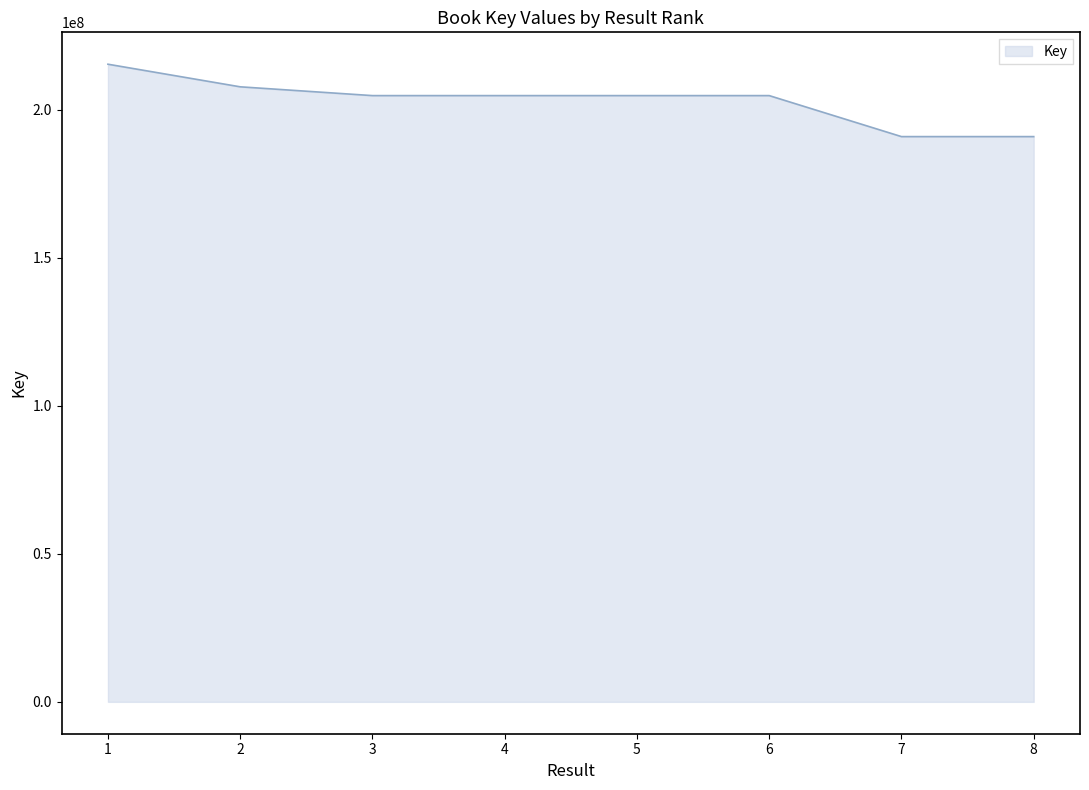

What is the ratio of the value at 4 to the value at 8?

1.1